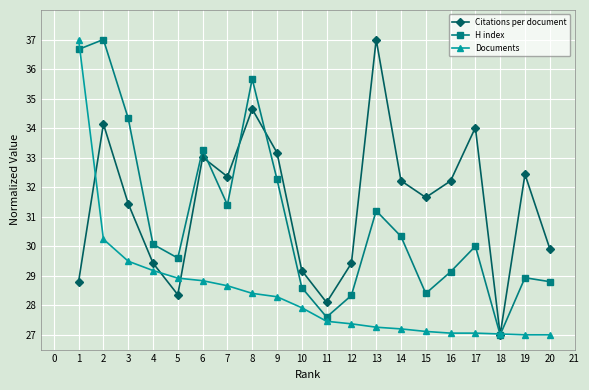

The value of H index at 12 is 9.3. True or false?

False